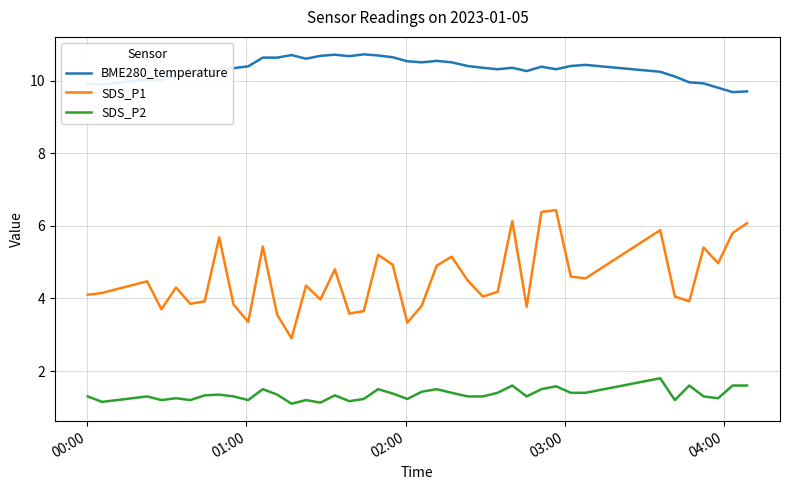

At how many categories does at least one series exceed 1?

40